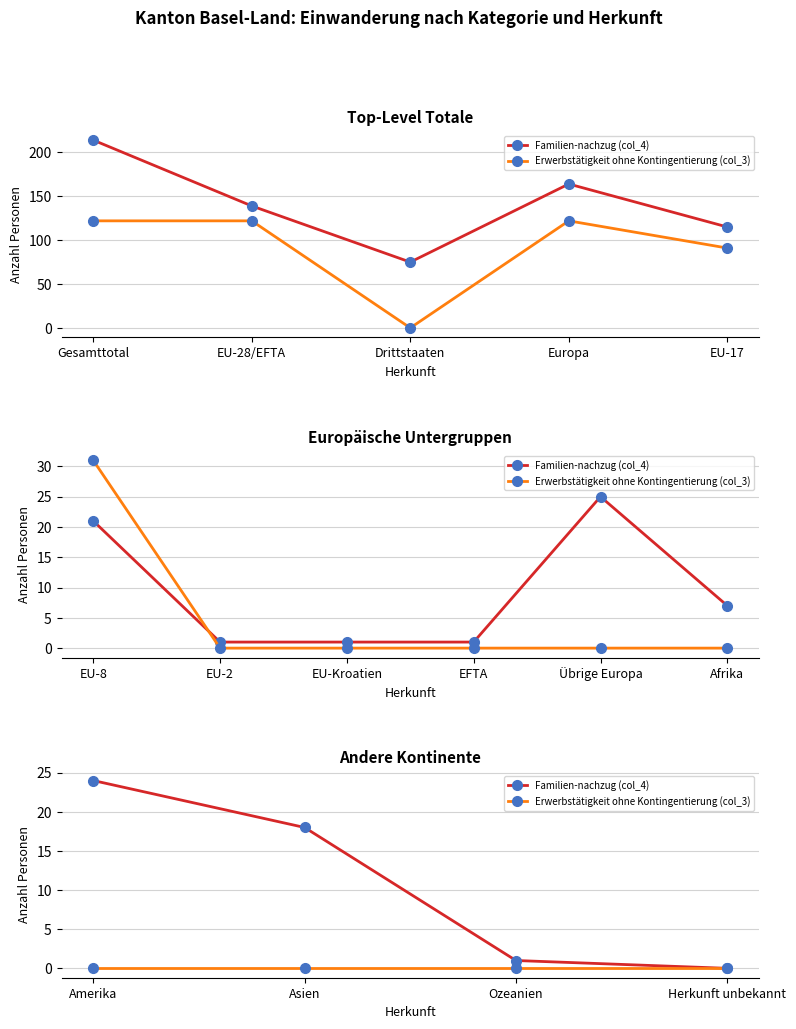

Does the chart display data point markers on the line(s)?

Yes